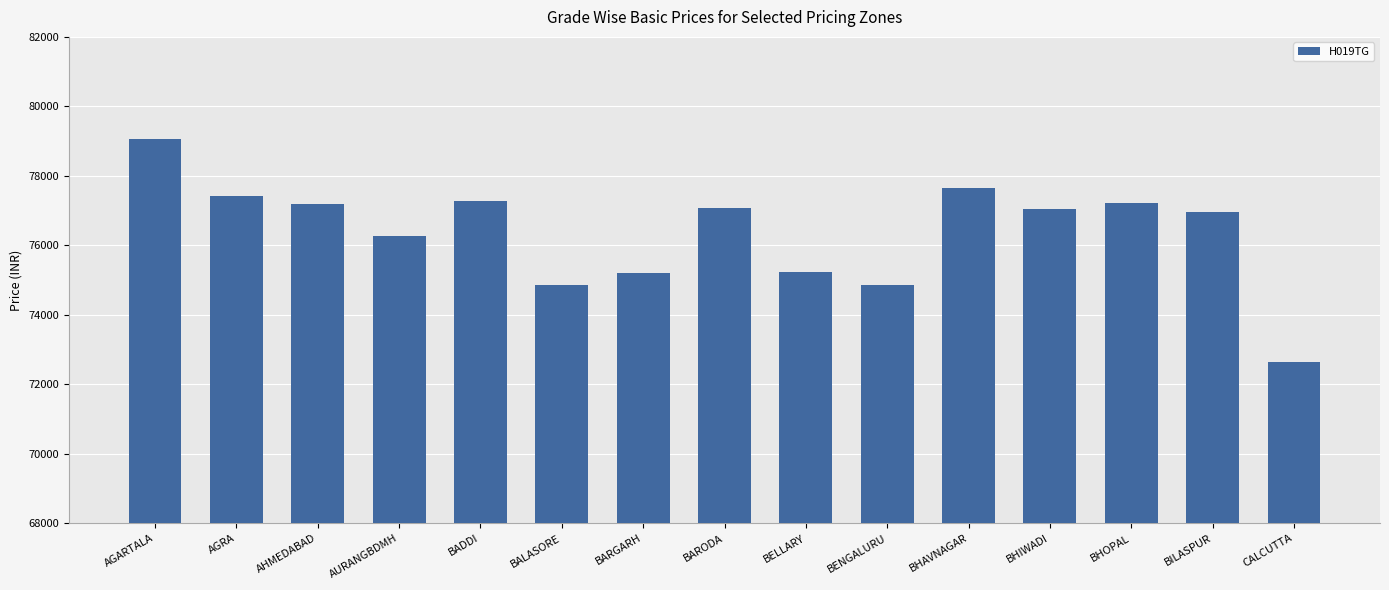

The chart shows a value of 108665 at AGRA. True or false?

False